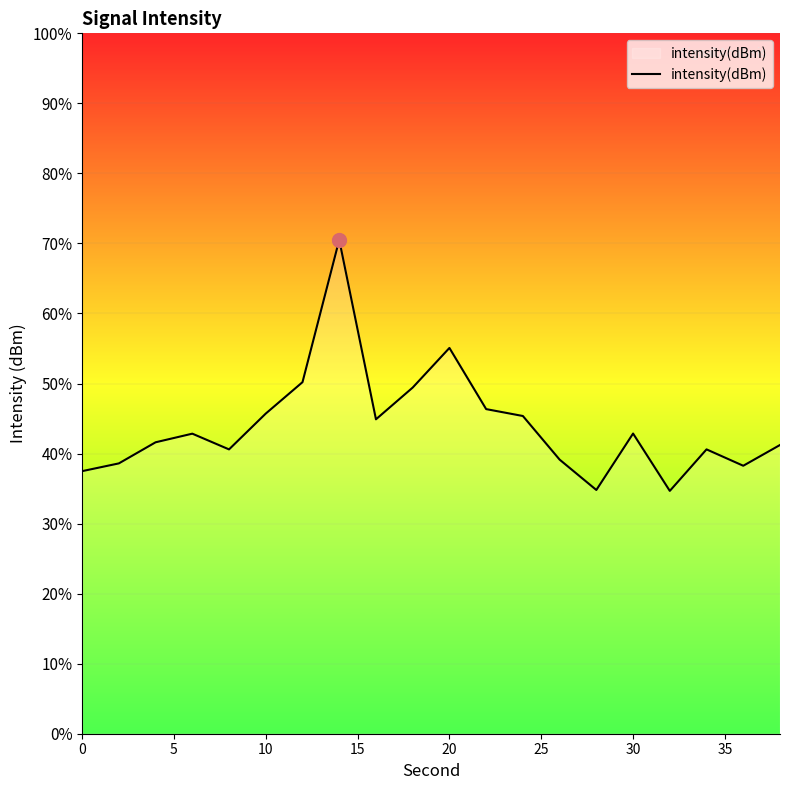

Is it true that the value at 35 is -61.5?

False